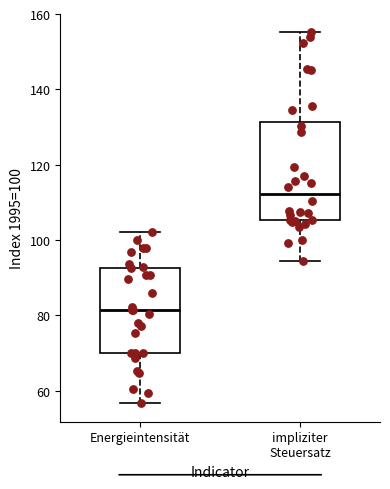

Which box is the tallest, from its lower edge to its upper edge?

impliziter Steuersatz